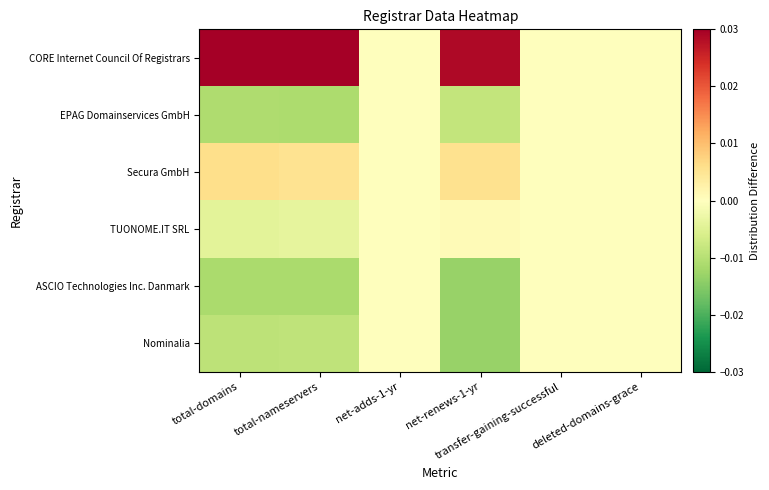

Which category has the highest value across all series?

total-nameservers